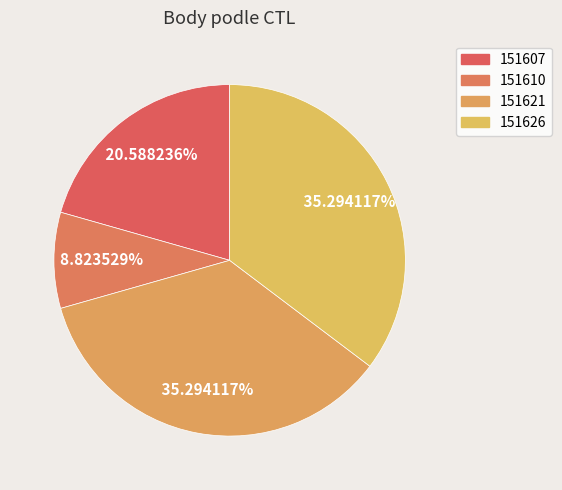

What is the smallest slice in the pie chart?

151610